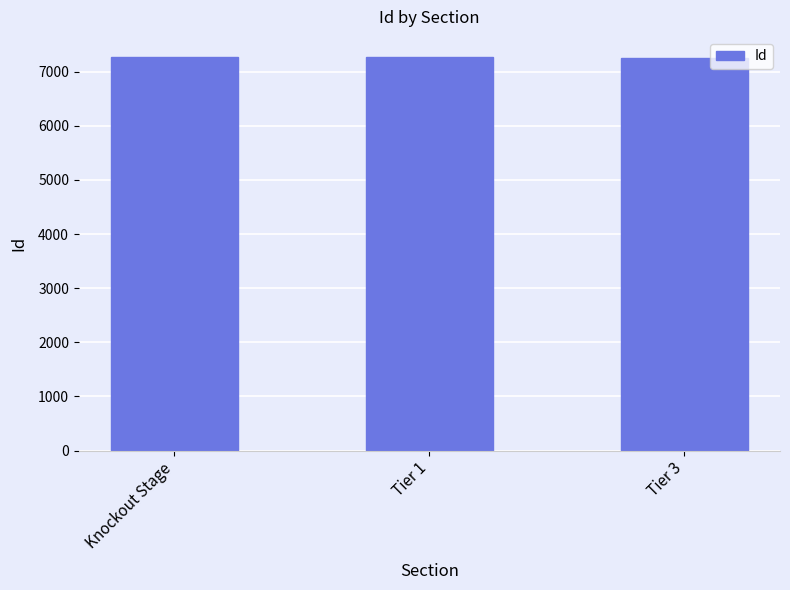

True or false: the data shows 2256 at Knockout Stage.

False